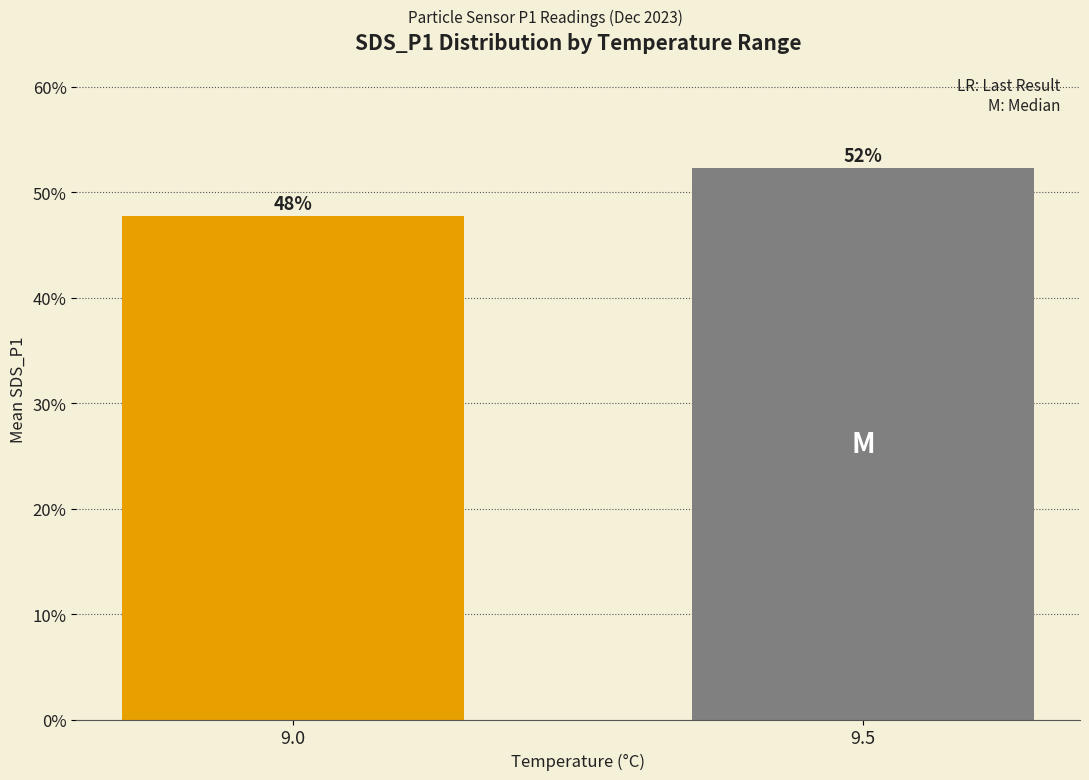

Are the bars horizontal?

No